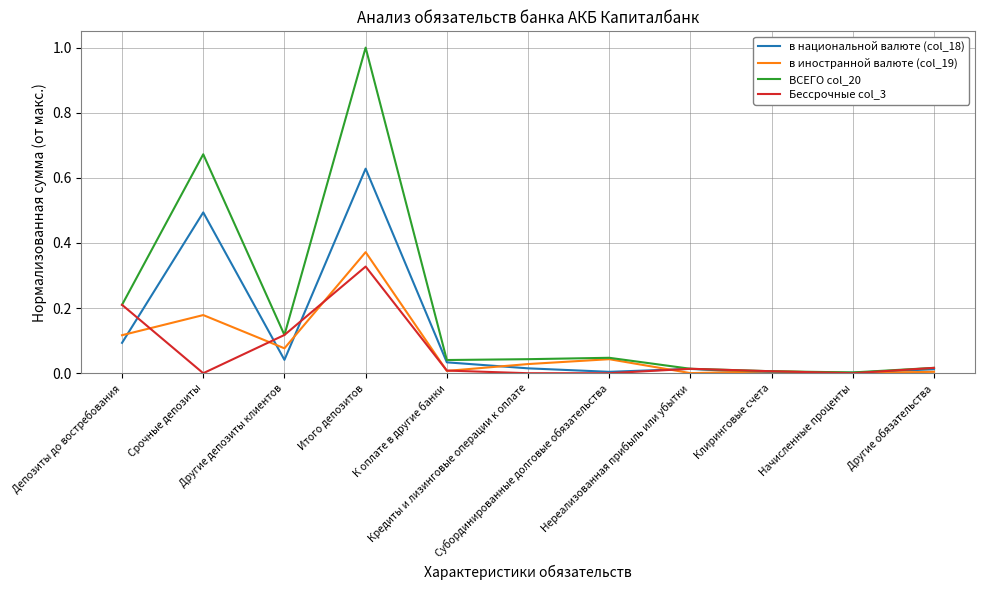

How many series are shown in this chart?

4